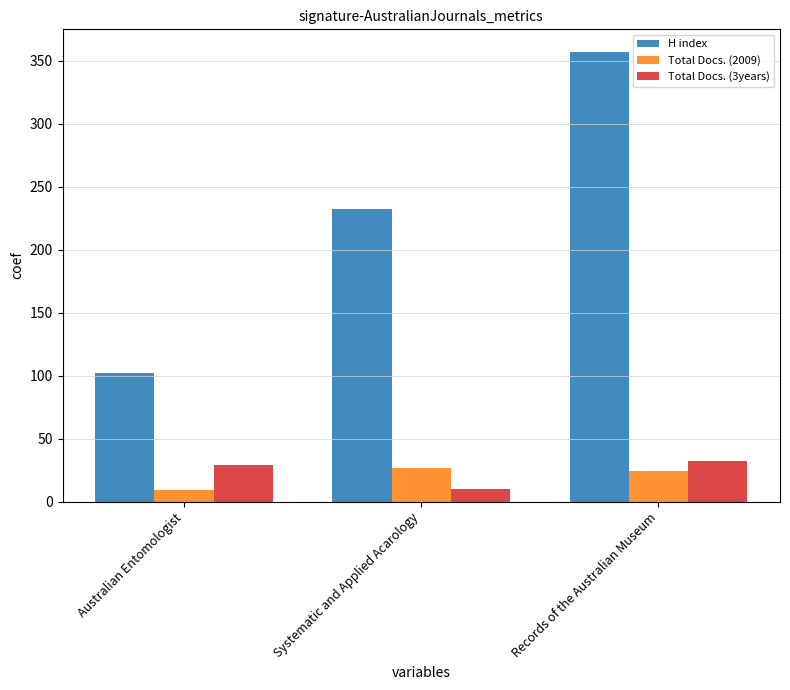

At which label does Total Docs. (2009) reach its peak?

Systematic and Applied Acarology